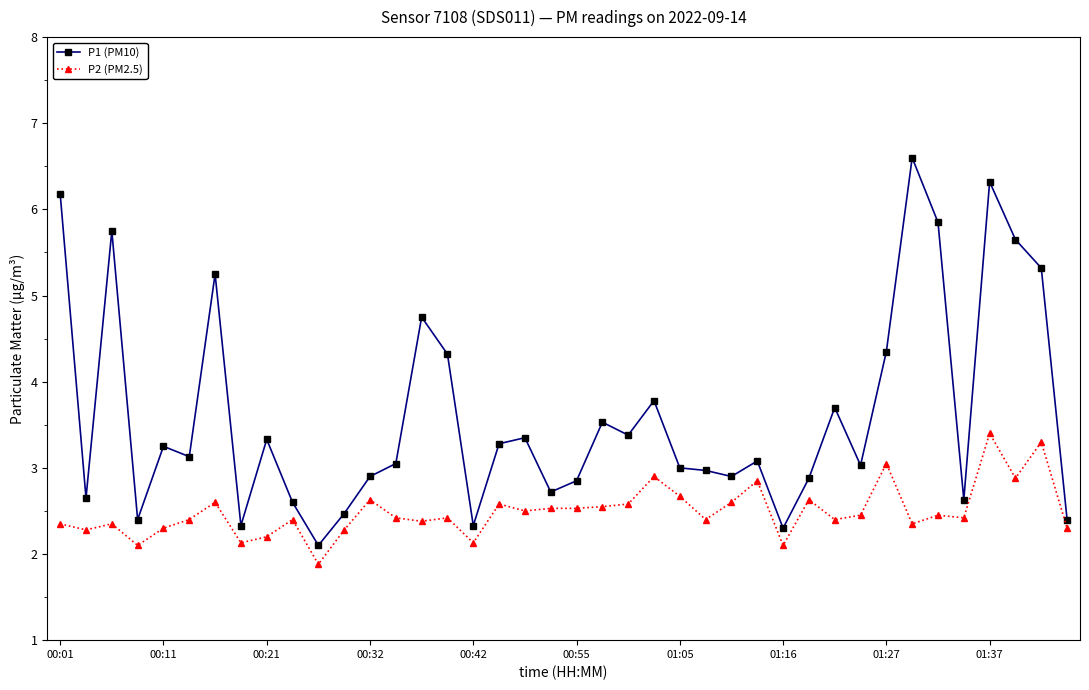

At how many categories does at least one series exceed 2?

40